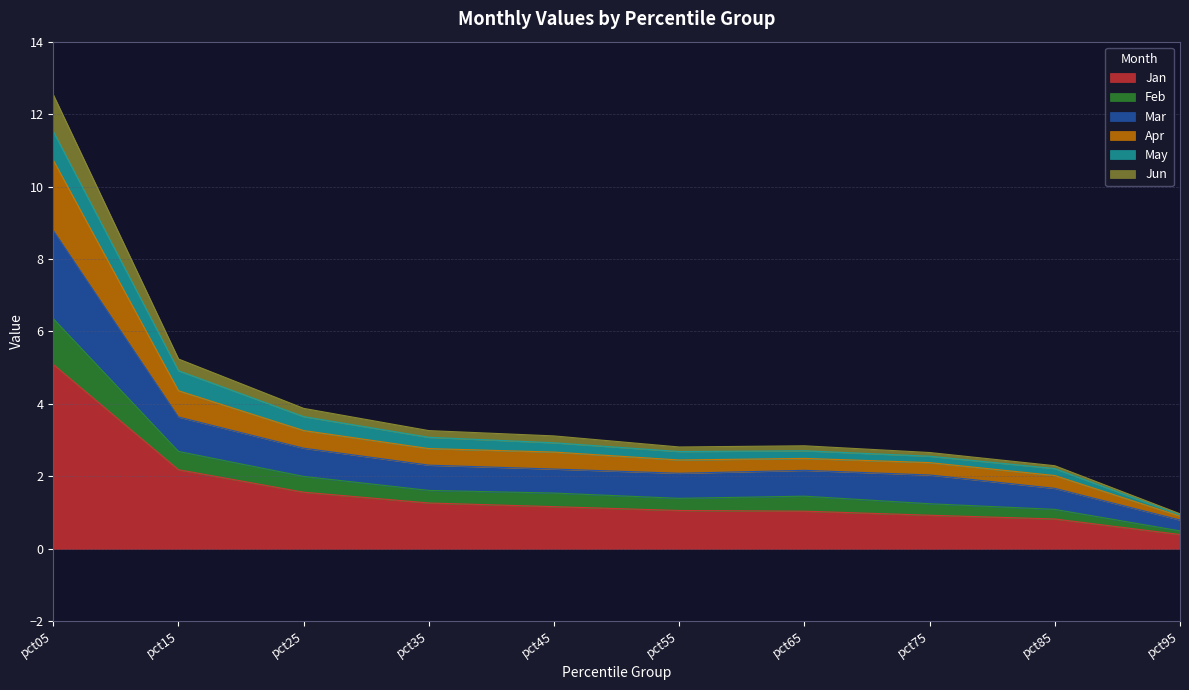

True or false: Jan has a value of 0.2 at pct65.

False